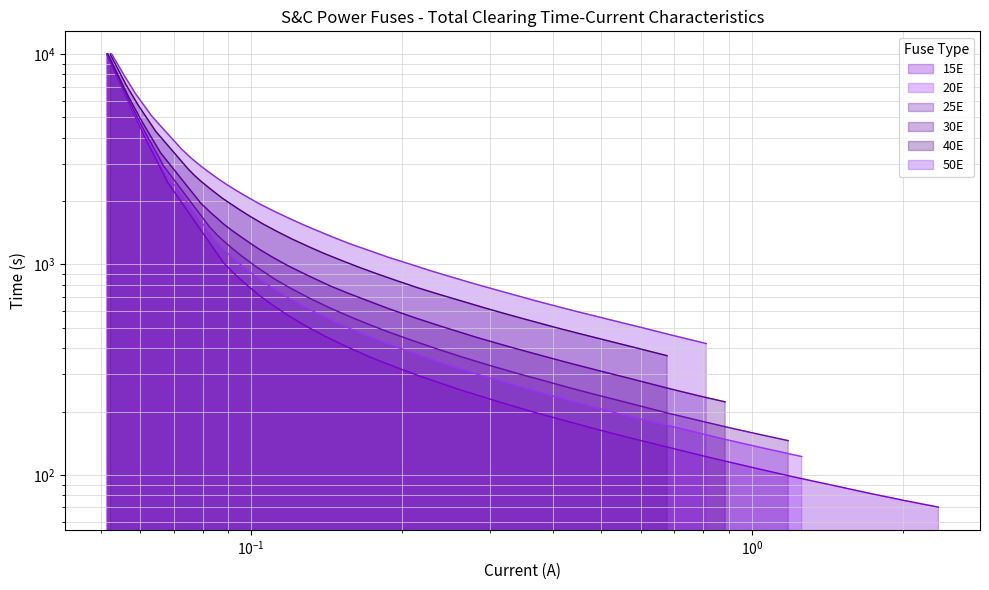

Which series ends up on top after the final intersection of 40E and 15E?

40E